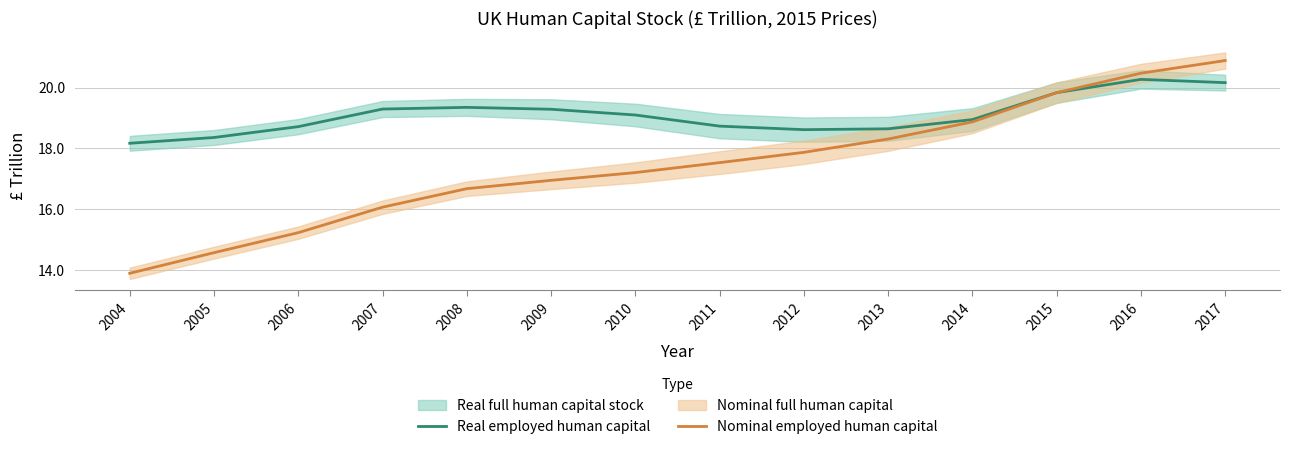

Reading left to right, transcribe all the data shown in this chart.

Real employed human capital: 2004=18.2	2005=18.4	2006=18.7	2007=19.3	2008=19.4	2009=19.3	2010=19.1	2011=18.7	2012=18.6	2013=18.6	2014=18.9	2015=19.8	2016=20.3	2017=20.2
Nominal employed human capital: 2004=13.9	2005=14.6	2006=15.2	2007=16.1	2008=16.7	2009=17.0	2010=17.2	2011=17.5	2012=17.9	2013=18.3	2014=18.9	2015=19.8	2016=20.5	2017=20.9